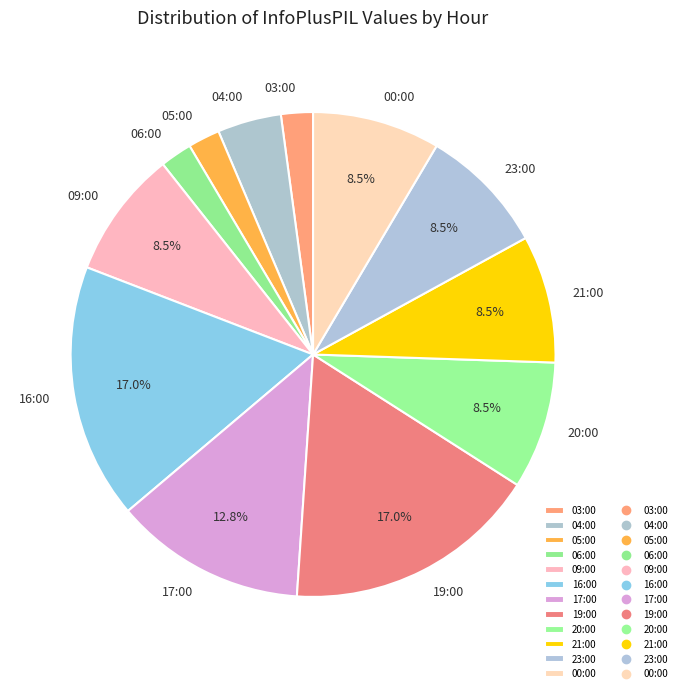

How many slices are in this pie chart?

12